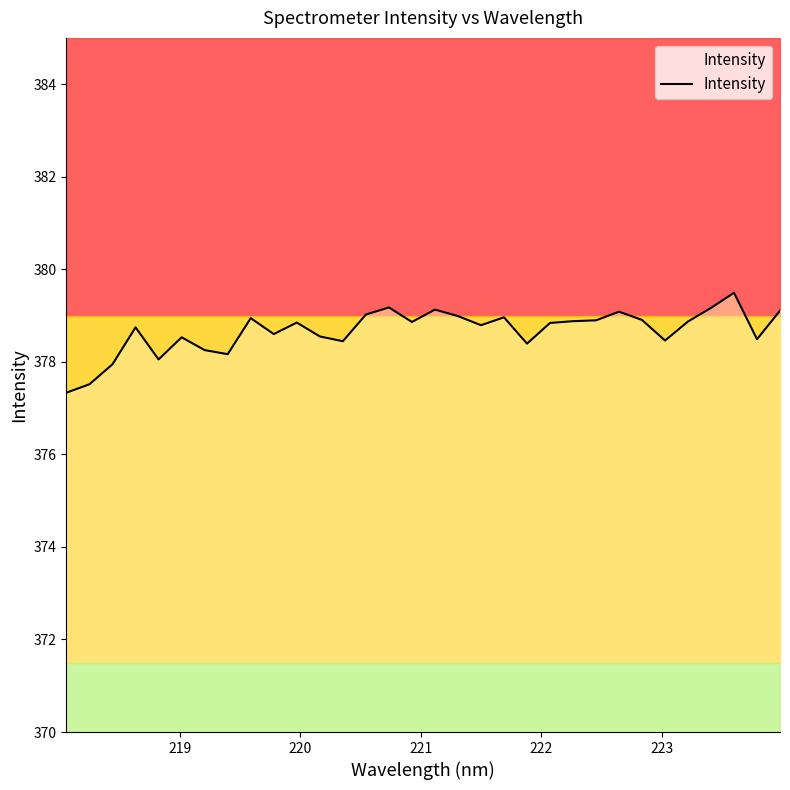

What is the maximum value for Intensity?

379.5